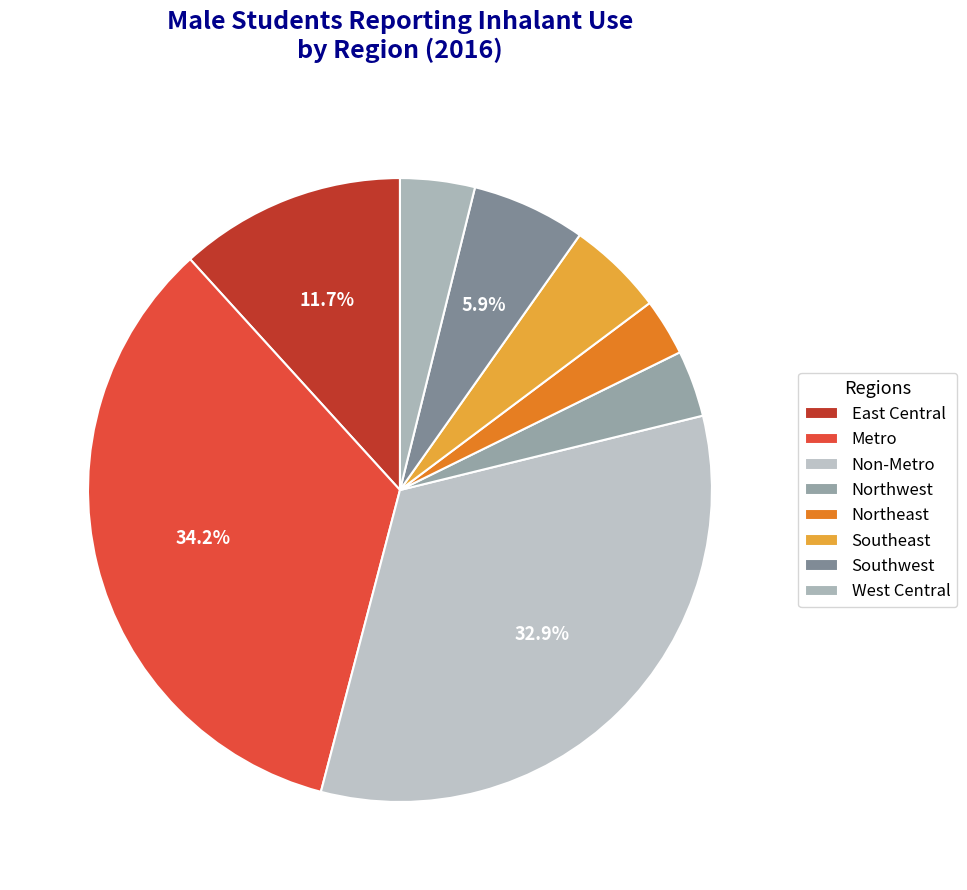

Which slice is the smallest?

Northeast